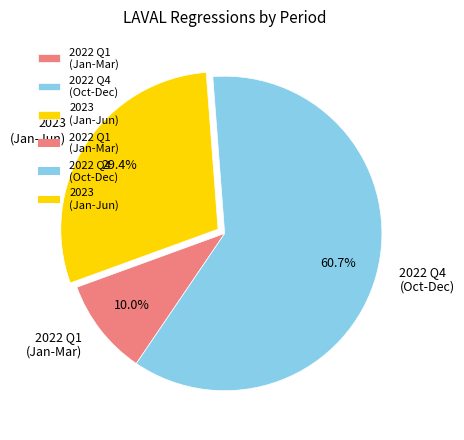

Rank the categories by value from lowest to highest.

2022 Q1 (Jan-Mar), 2023 (Jan-Jun), 2022 Q4 (Oct-Dec)